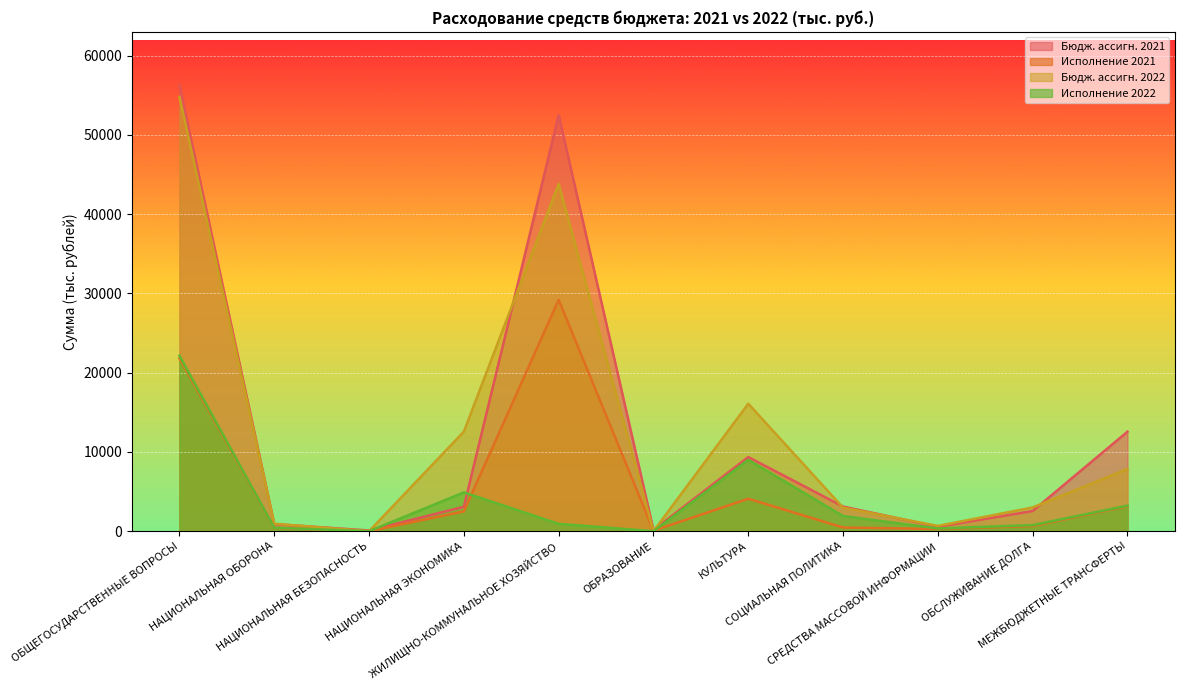

How many intersections are there between Исполнение 2021 and Бюдж. ассигн. 2022?

2